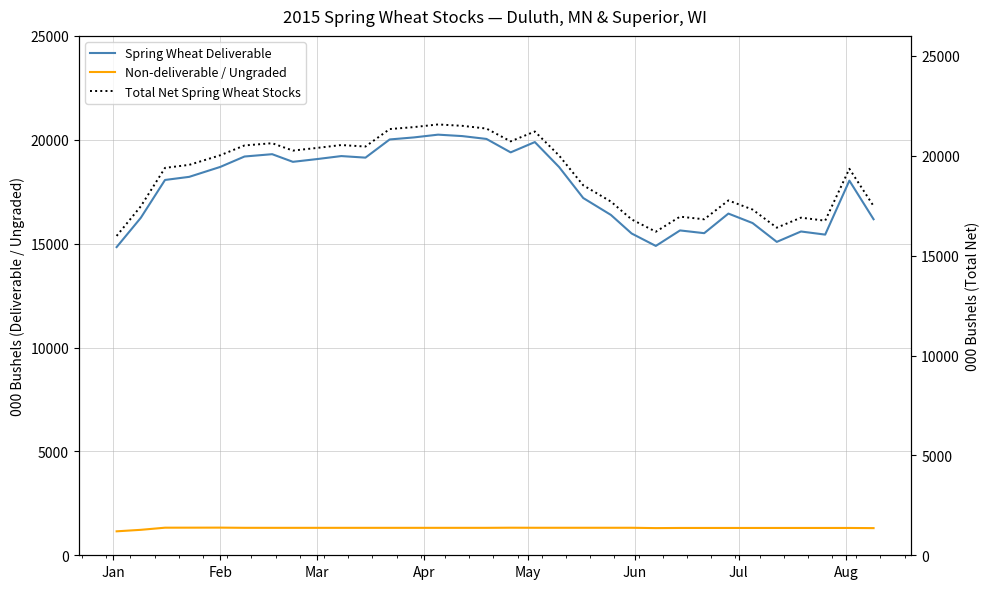

What is the lowest value of the Non-deliverable / Ungraded series?

1153